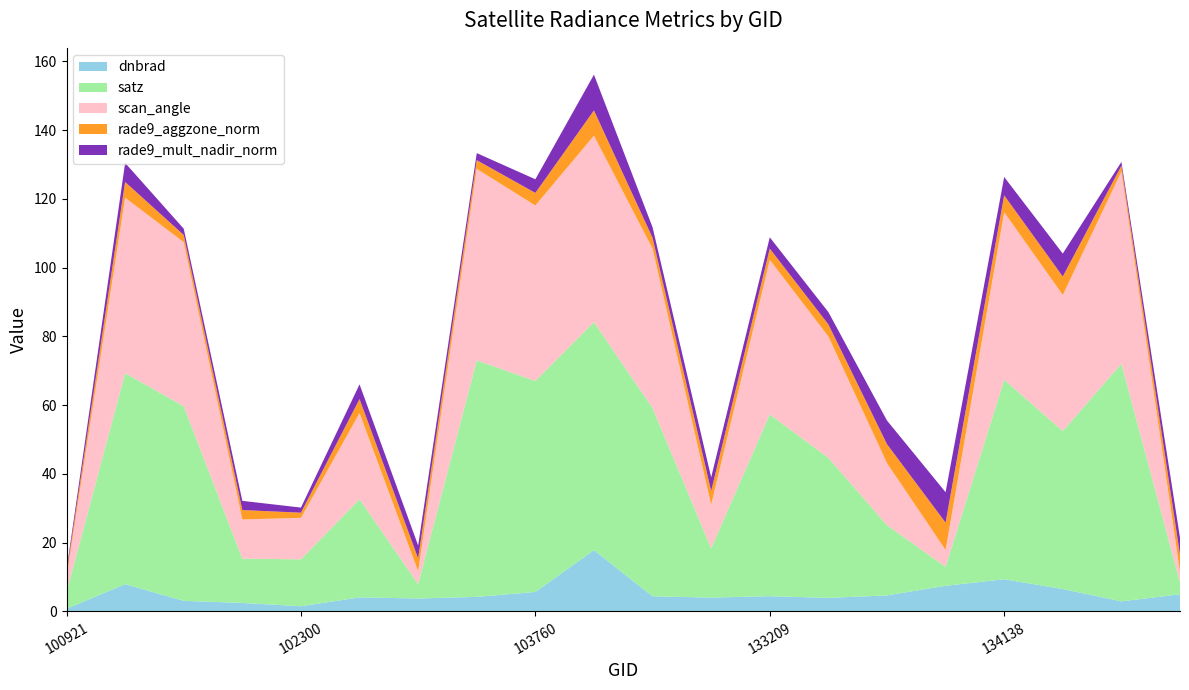

What is the highest value of the dnbrad series?

17.8